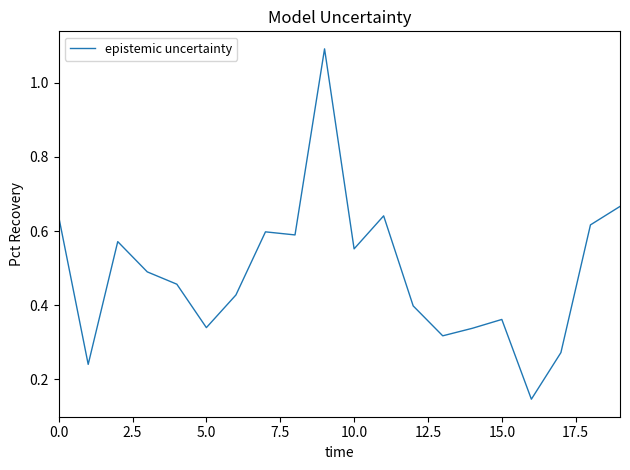

What is the greatest value displayed?

1.1